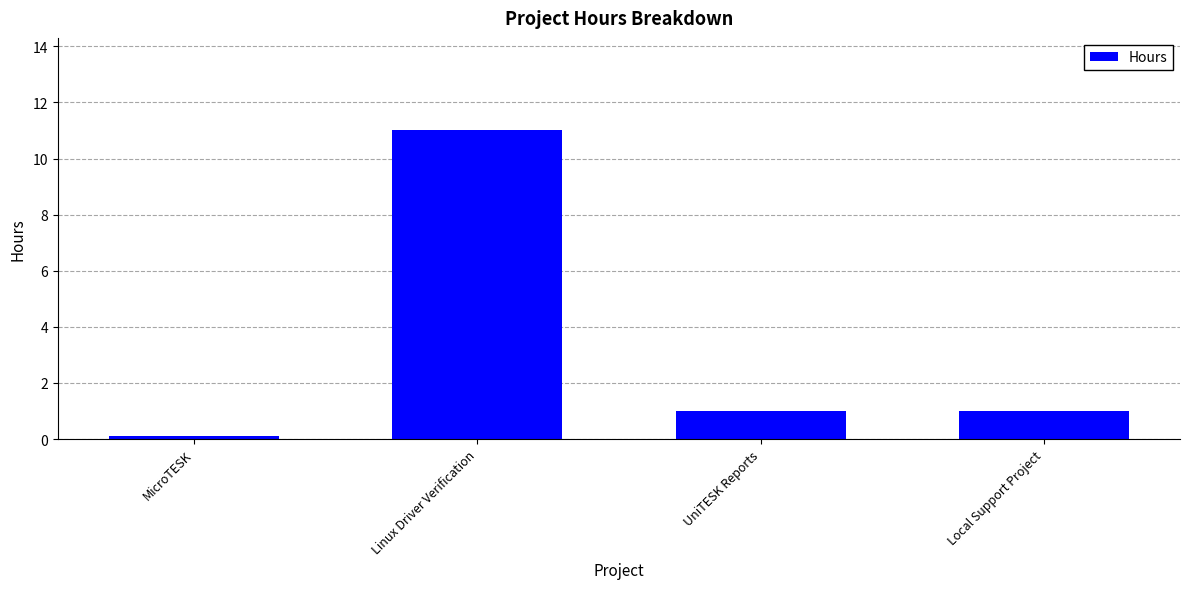

What is the sum of the values at UniTESK Reports and Linux Driver Verification?

12.0